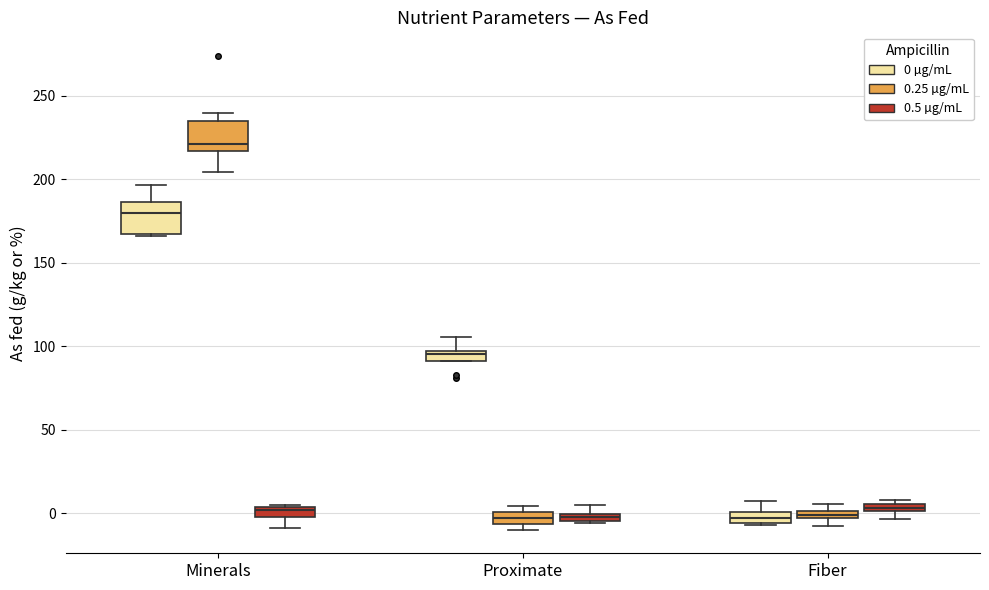

Where is the lower edge of the box for Proximate (0 µg/mL) on the y-axis? The values are not printed on the chart, so give them approximately, as read against the axis.

90